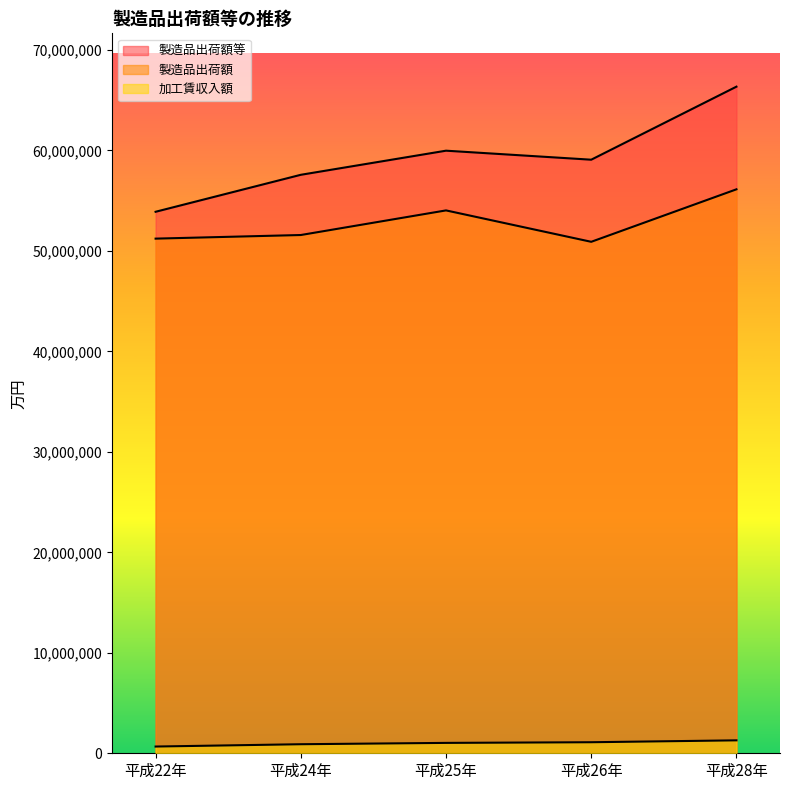

Where is the first local maximum for 製造品出荷額等?

平成25年